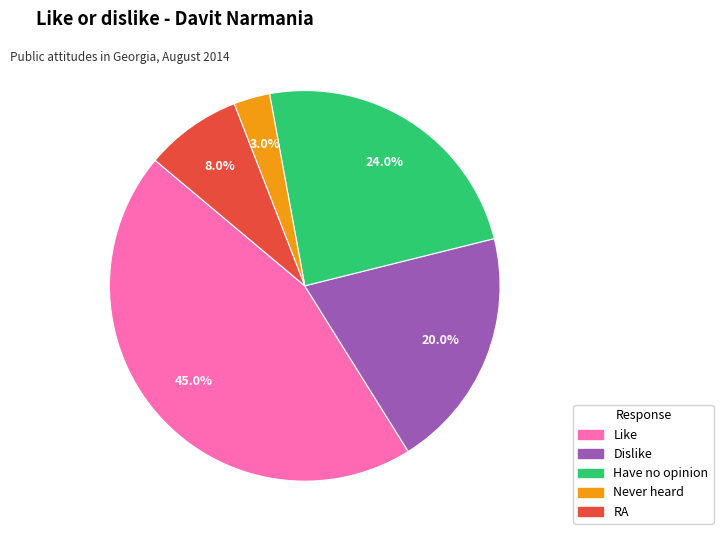

The Dislike slice represents 20% of the pie. True or false?

True